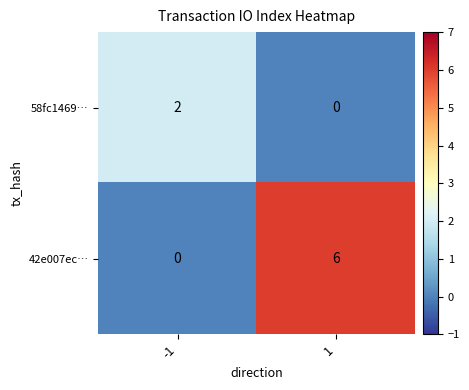

At which category is the sum across all series the highest?

1